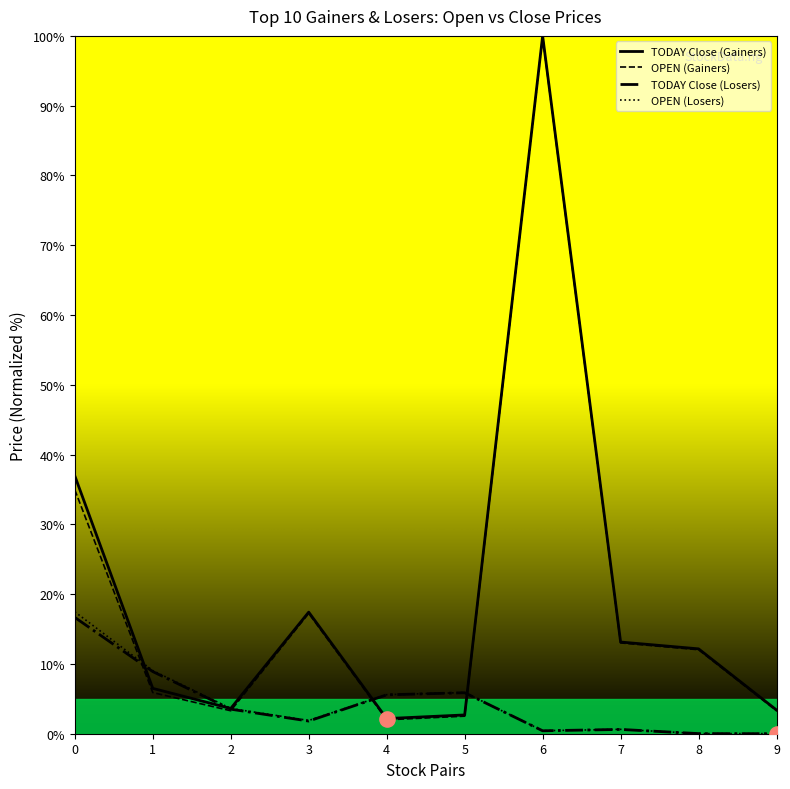

Which series has the largest total across all categories?

TODAY Close (Gainers)